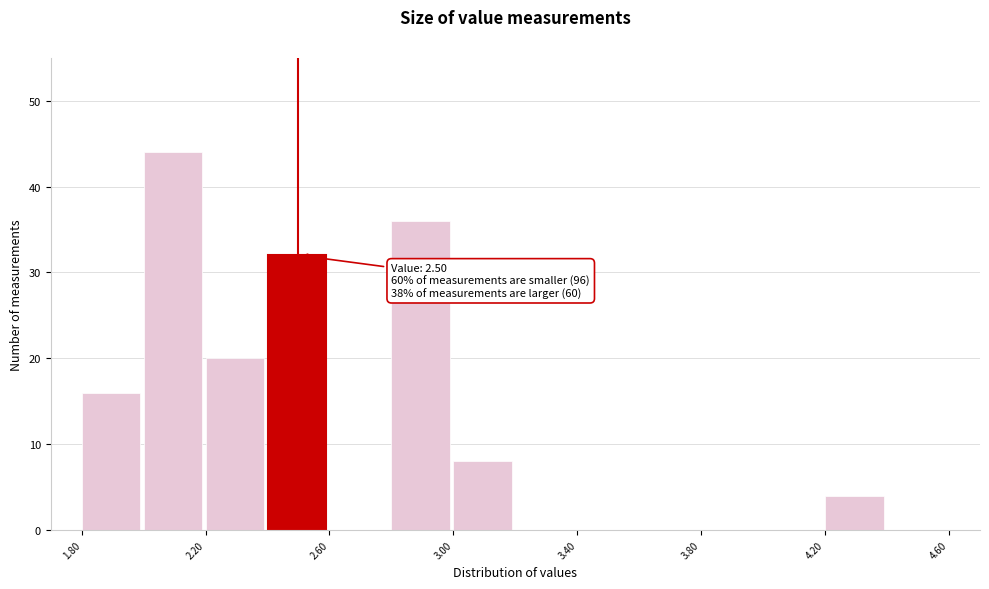

Which range on the x-axis has the tallest bar?

2.0 to 2.2